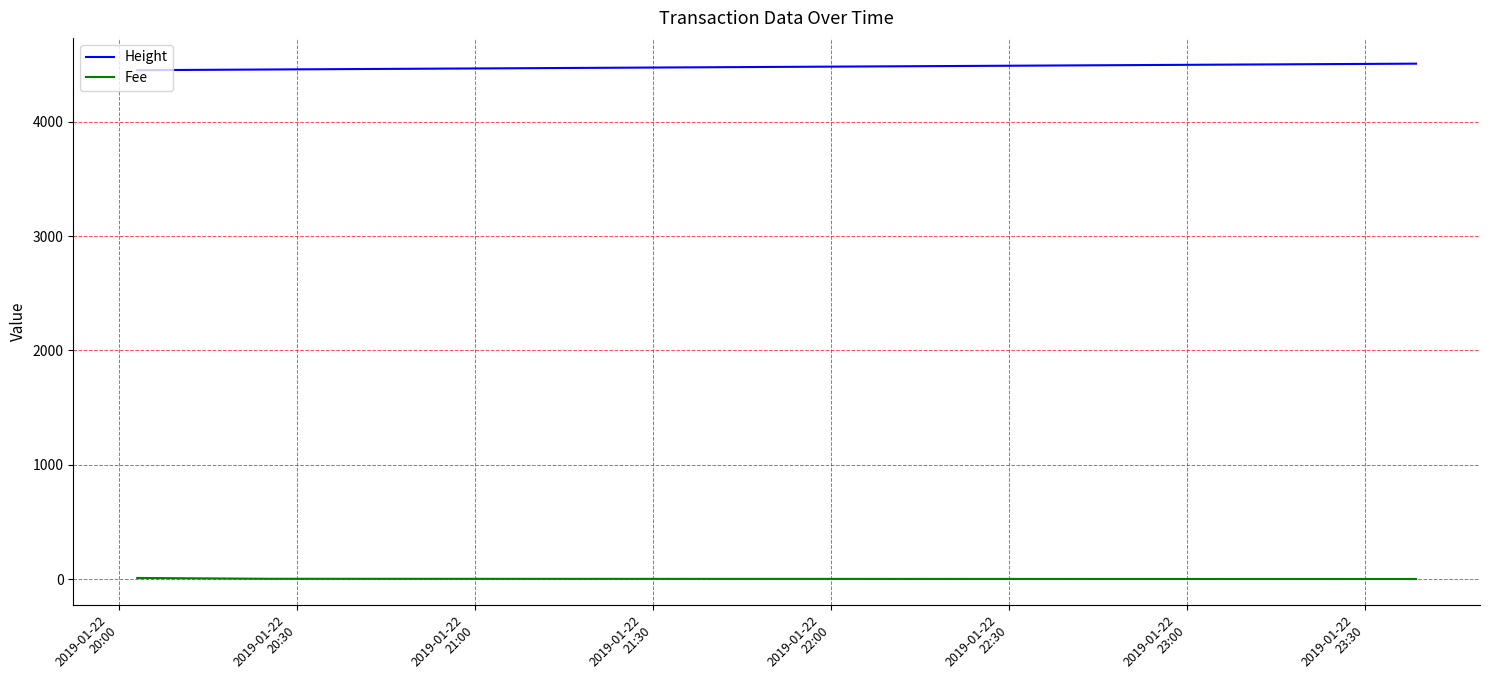

Which series has the largest total across all categories?

Height